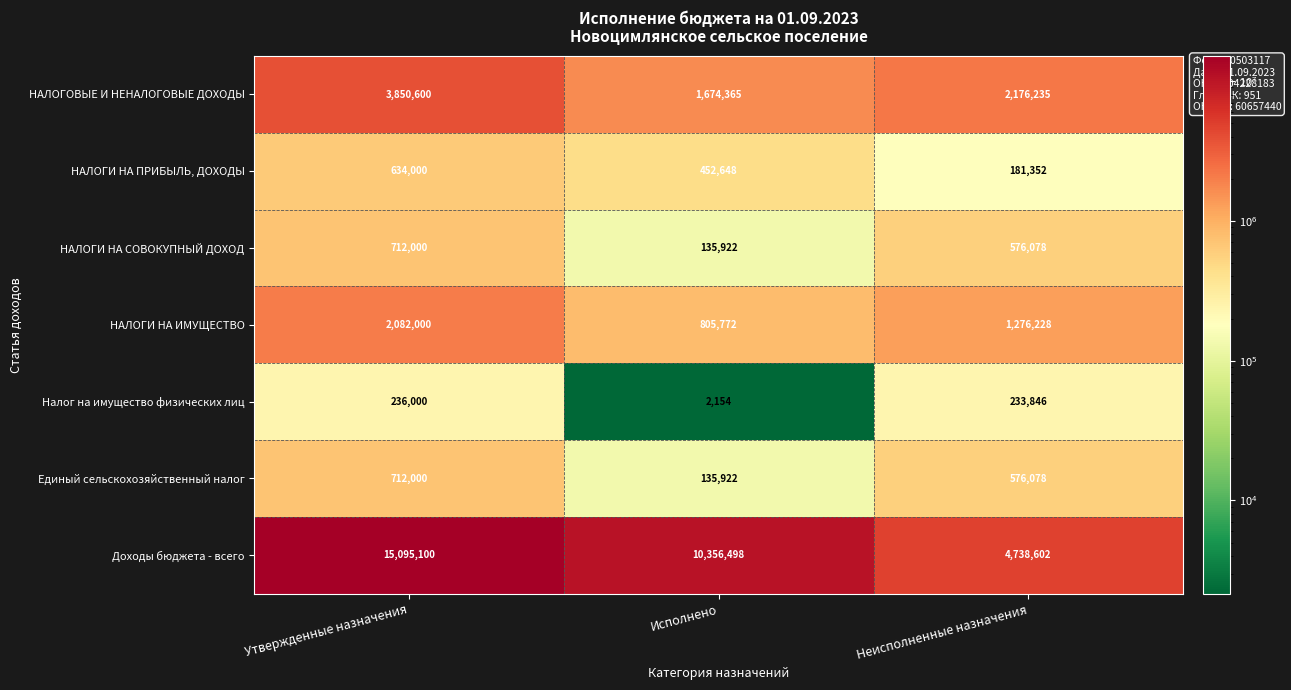

Is it true that Доходы бюджета - всего equals 15095100 at Утвержденные назначения?

True